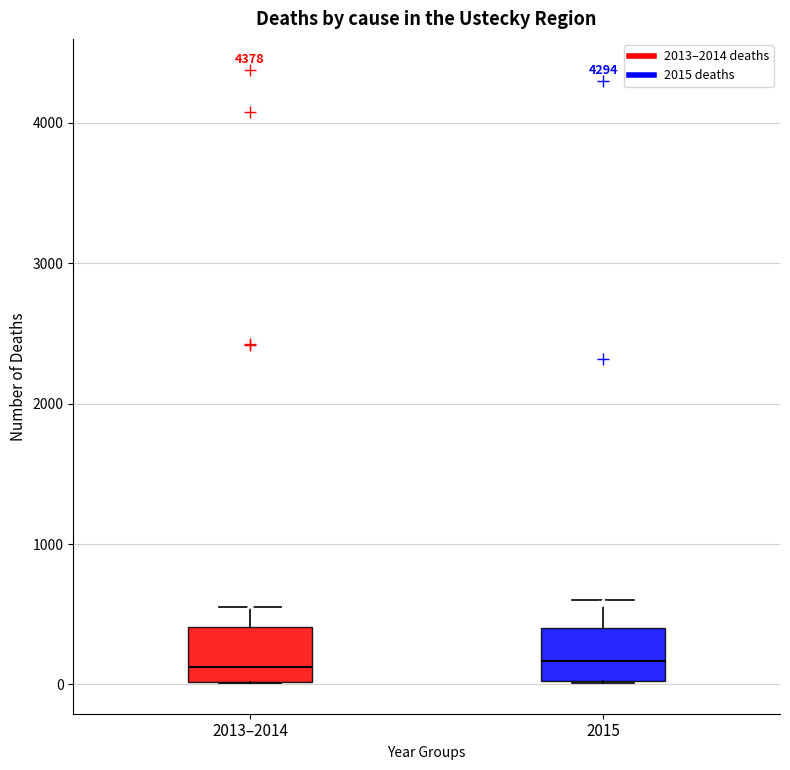

Reading left to right, read every box against the y-axis: the position of its median line, the range the box covers, and the ends of its whiskers. The values are not printed on the chart, so give them approximately, as read against the axis.

2013–2014: median 100, box 0 to 400, whiskers 0 to 600
2015: median 200, box 0 to 400, whiskers 0 to 600